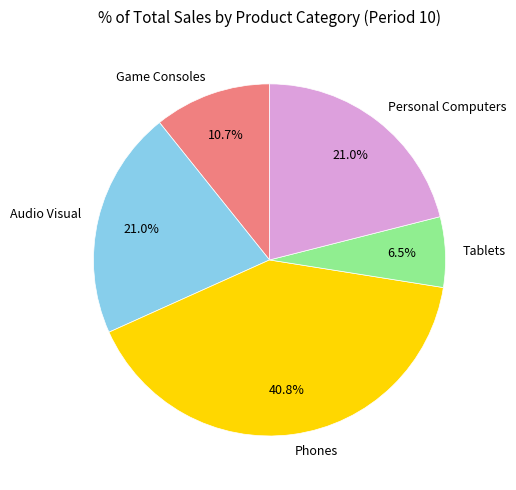

Is there a majority slice in this chart?

No